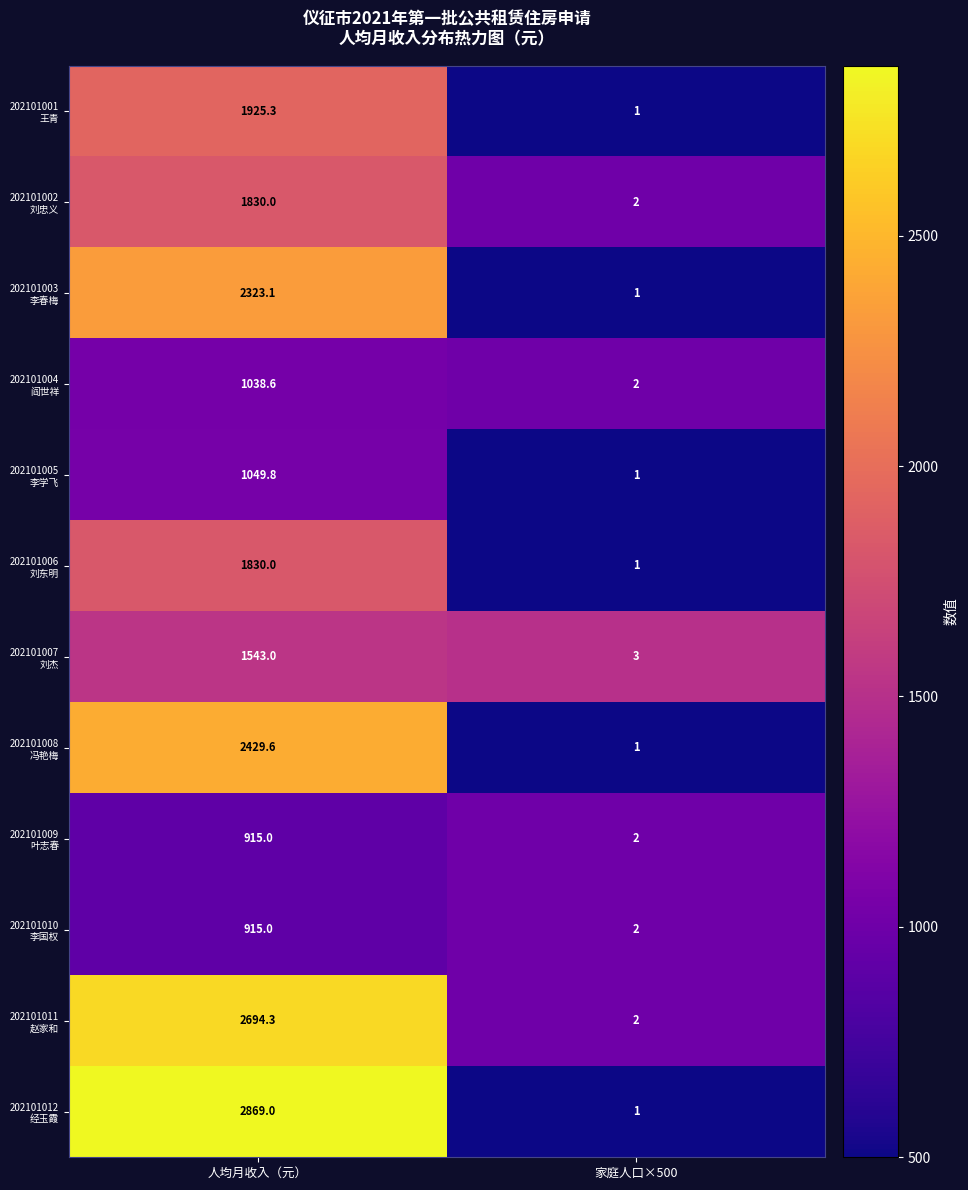

Which label corresponds to the largest value in the chart?

人均月收入（元）